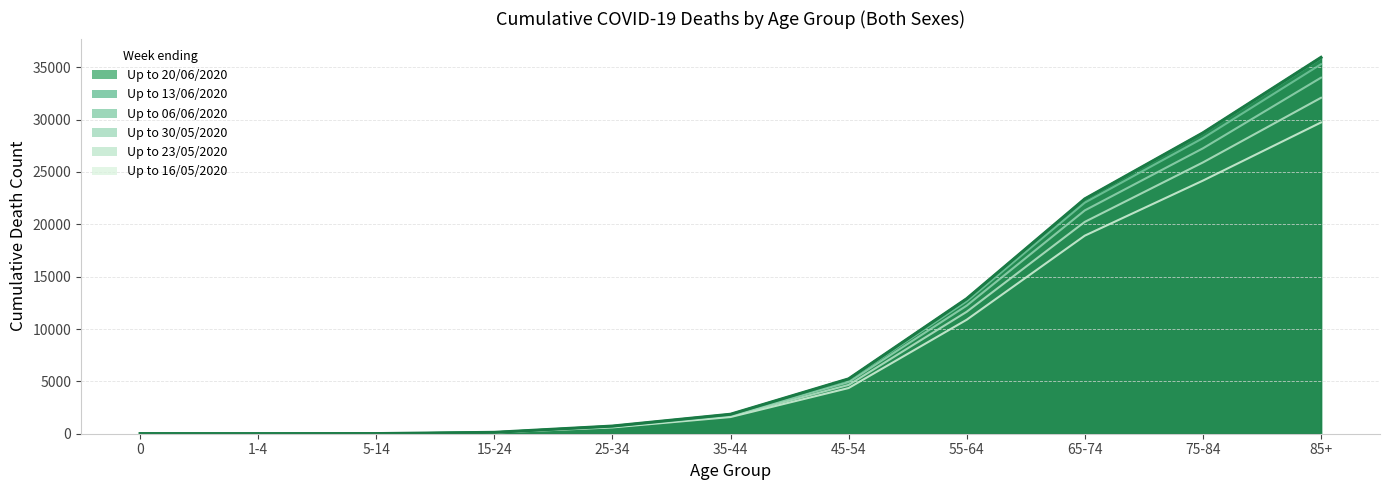

Which series has the largest total across all categories?

20/06/2020